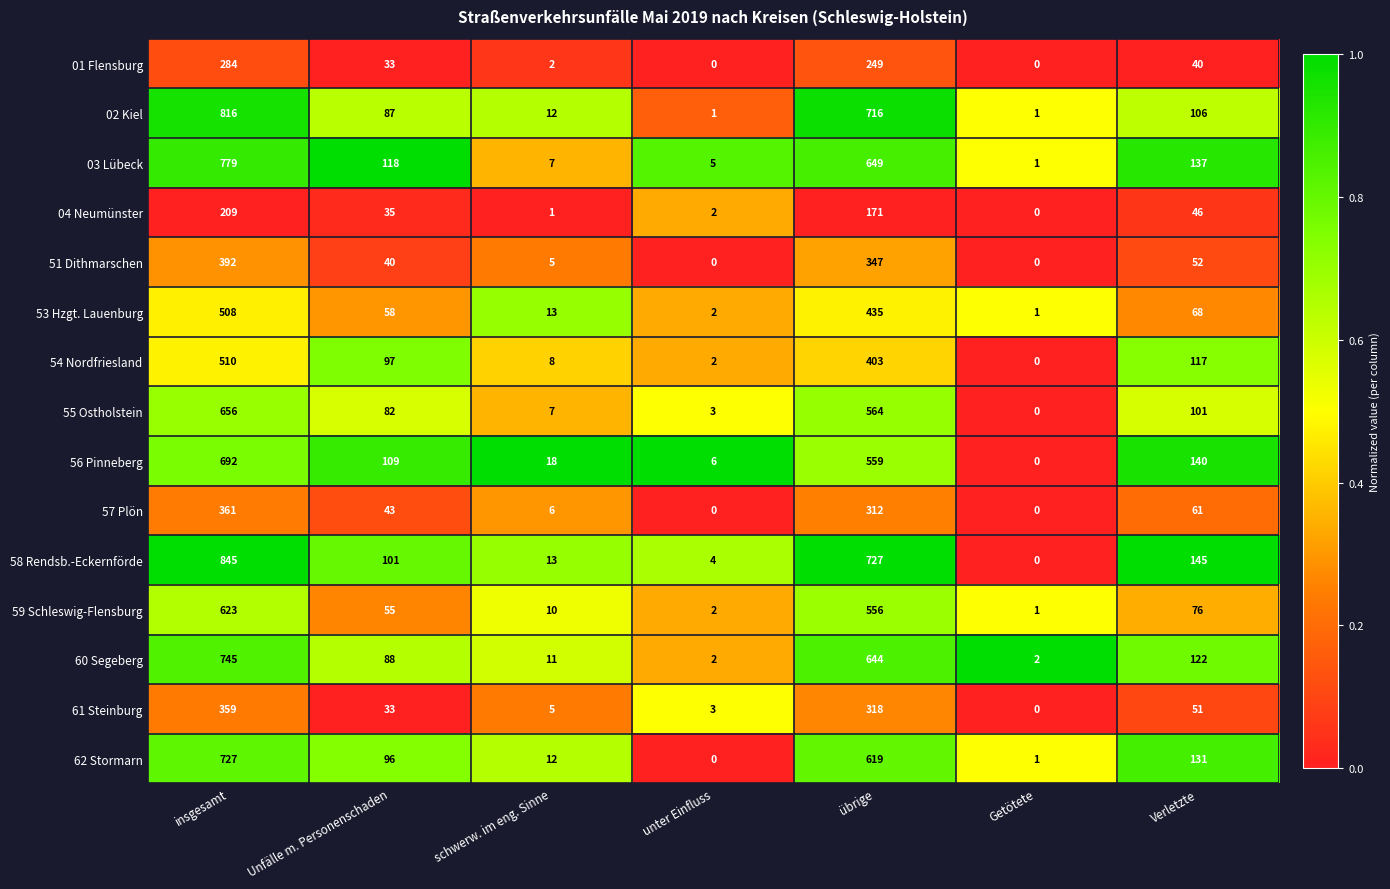

Which category has the highest value across all series?

insgesamt